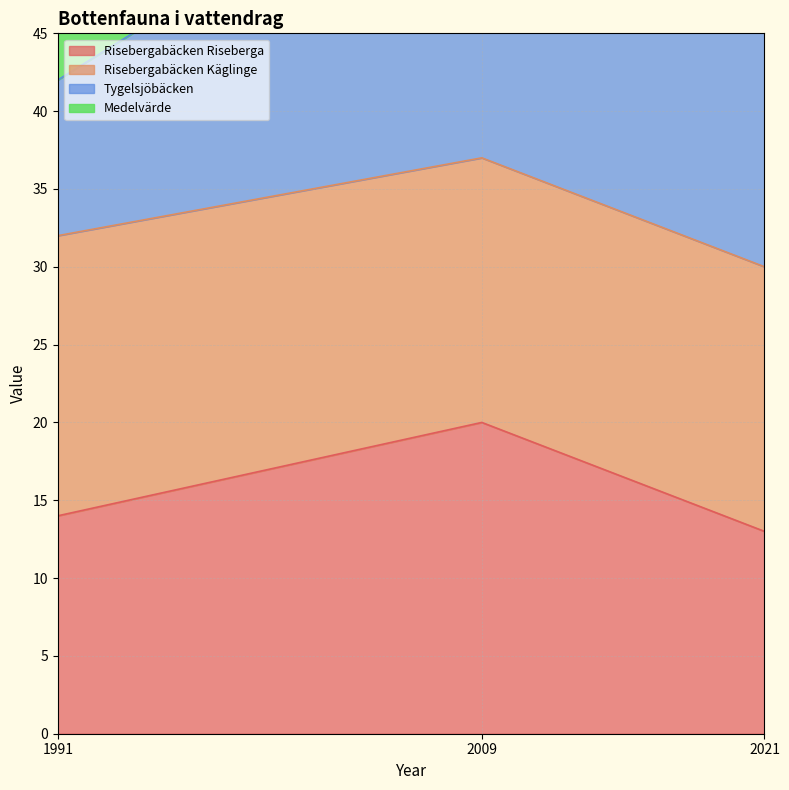

How many data points does each series have?

3